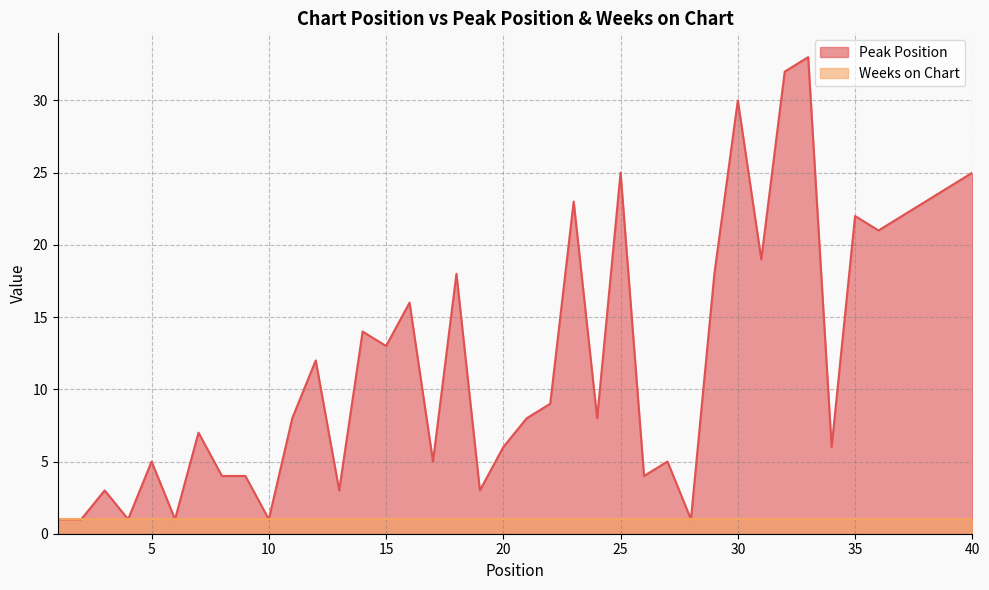

How many interior local valleys (lower than both neighbors) does the data have?

13